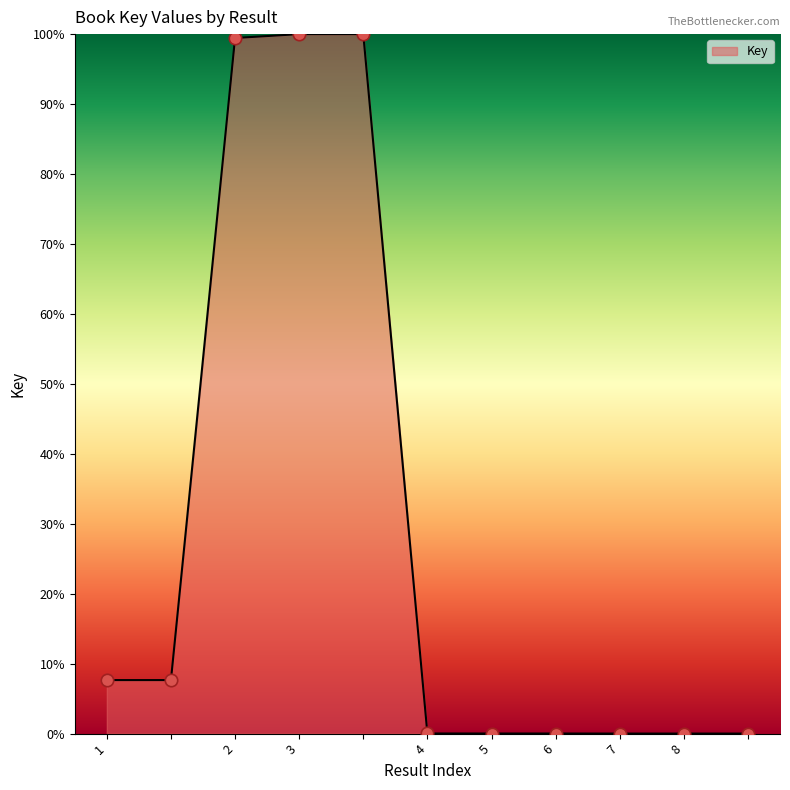

What is the difference between the maximum and minimum values?

100.0